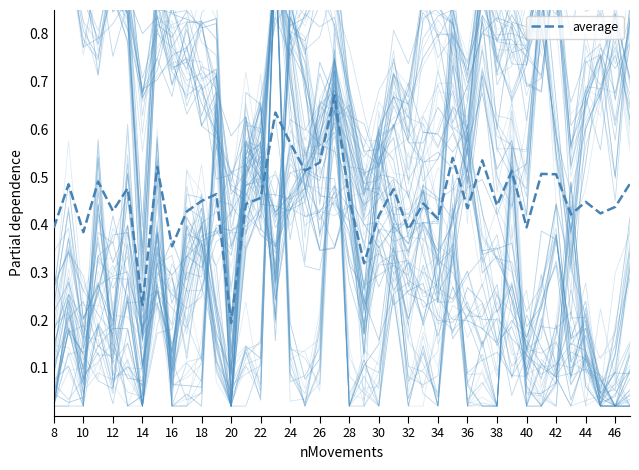

Which category has the lowest value in the average series?

20